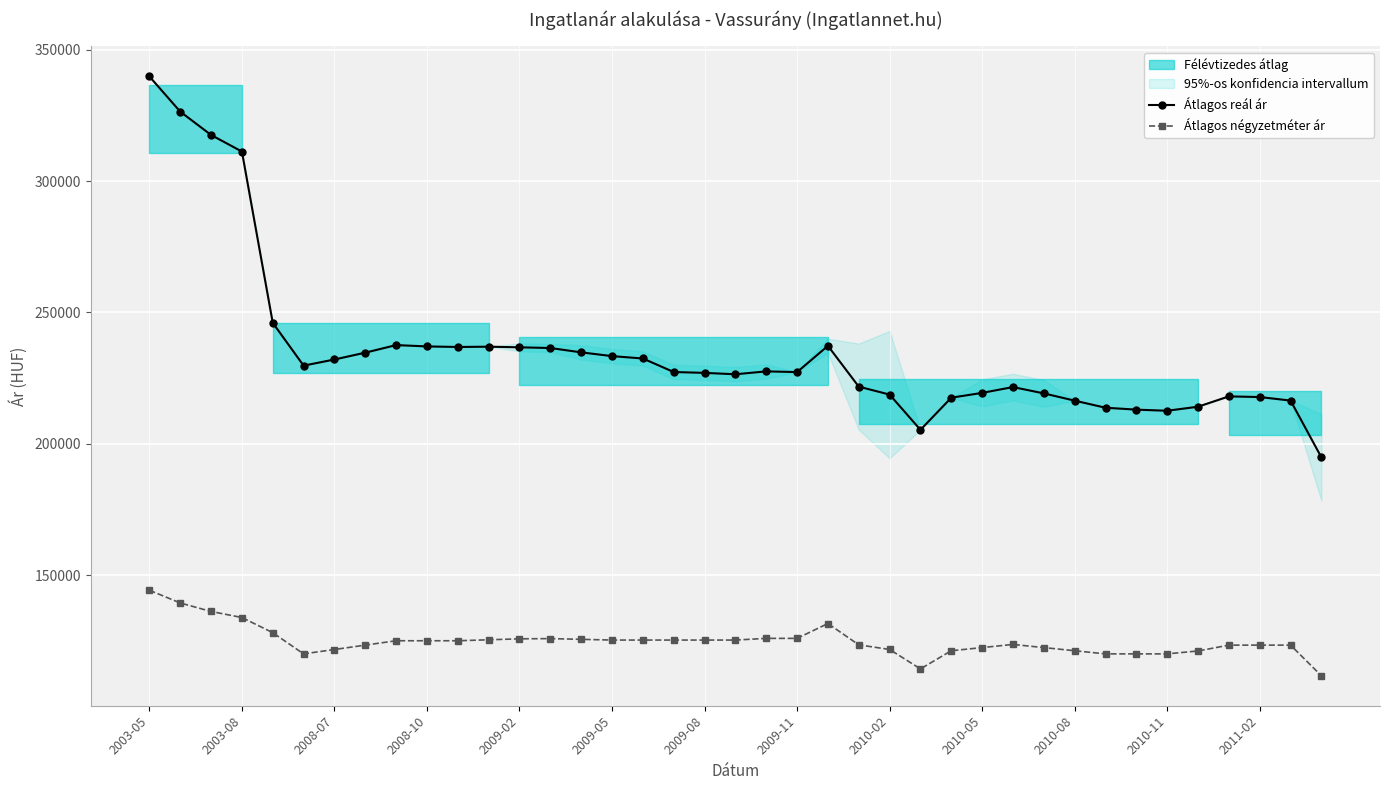

The value of Átlagos reál ár at 2010-11 is 212568. True or false?

True